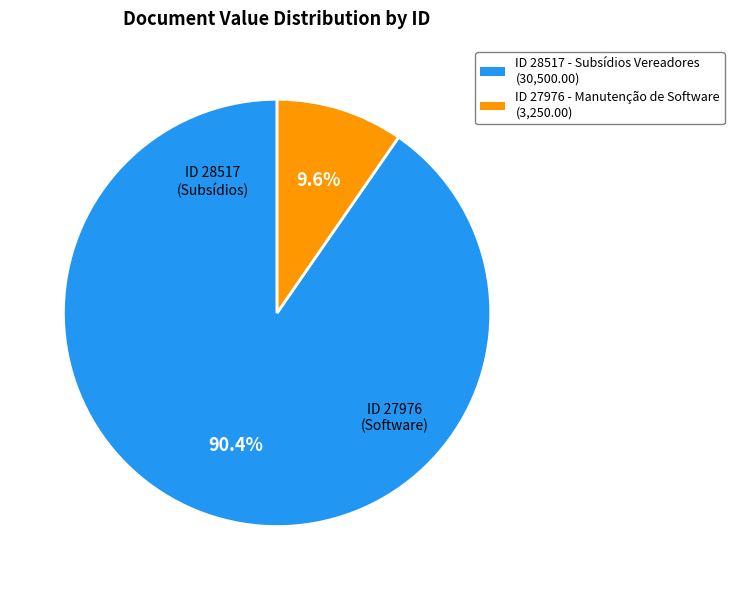

Does any single category account for the majority?

Yes